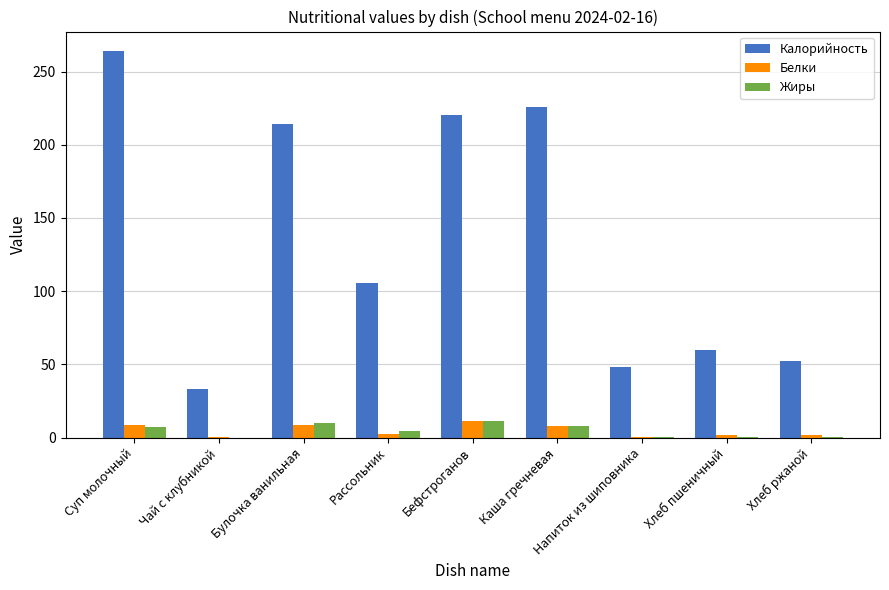

Count the number of data series in this chart.

3